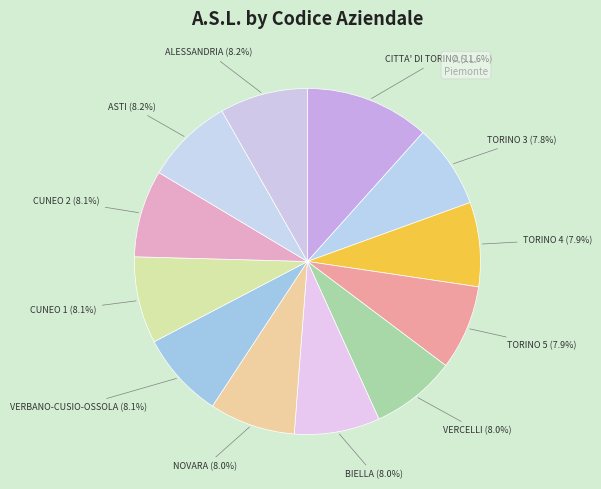

To the nearest percent, what is the difference between the largest and smallest slice percentages?

4%